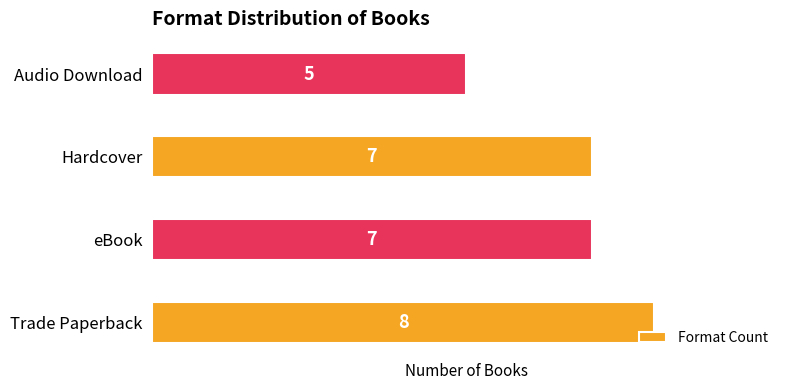

What is the maximum value shown in the chart?

8